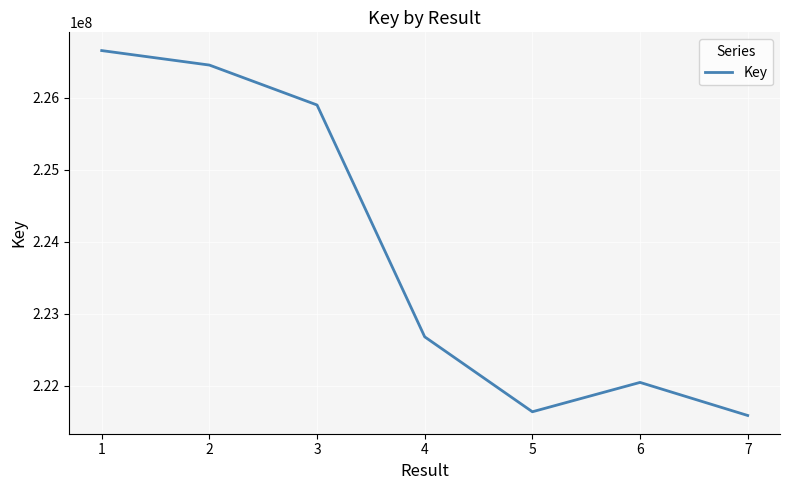

Is it true that the value at 5 is 221638799?

True